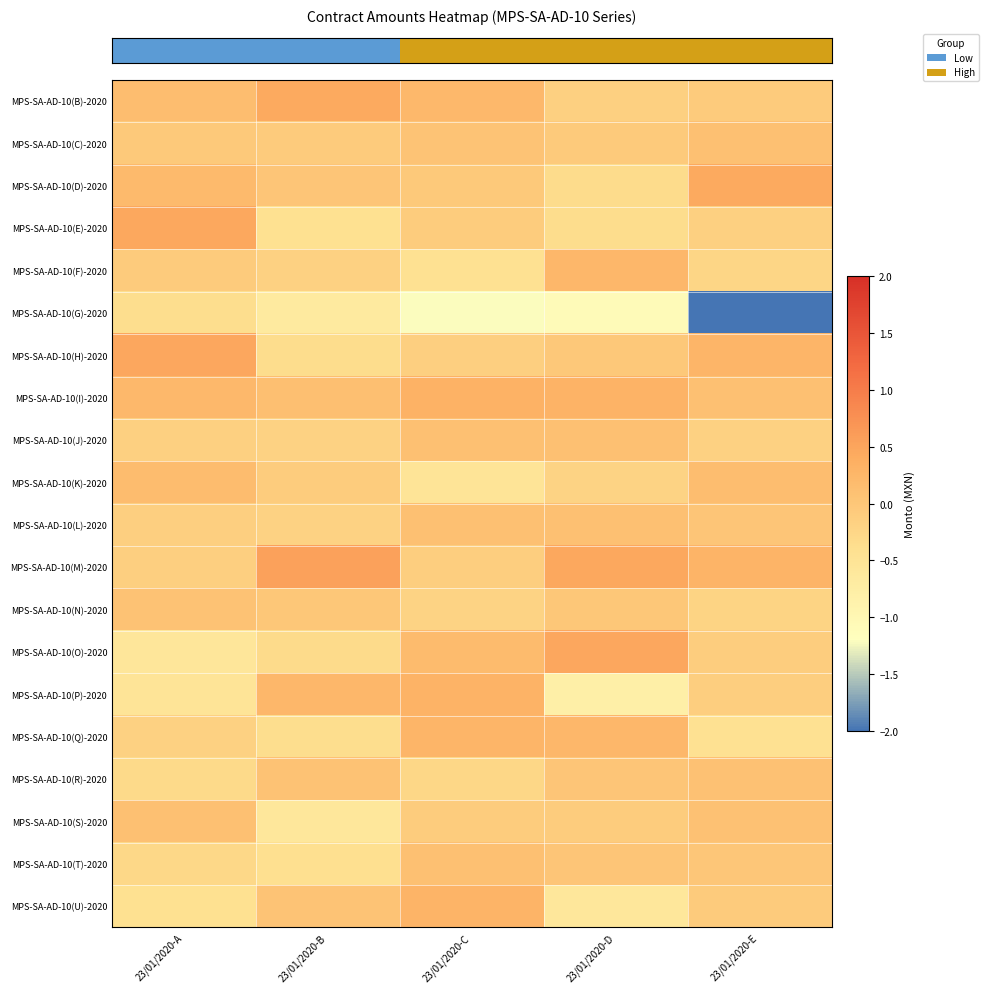

At which category is the sum across all series the highest?

23/01/2020-C